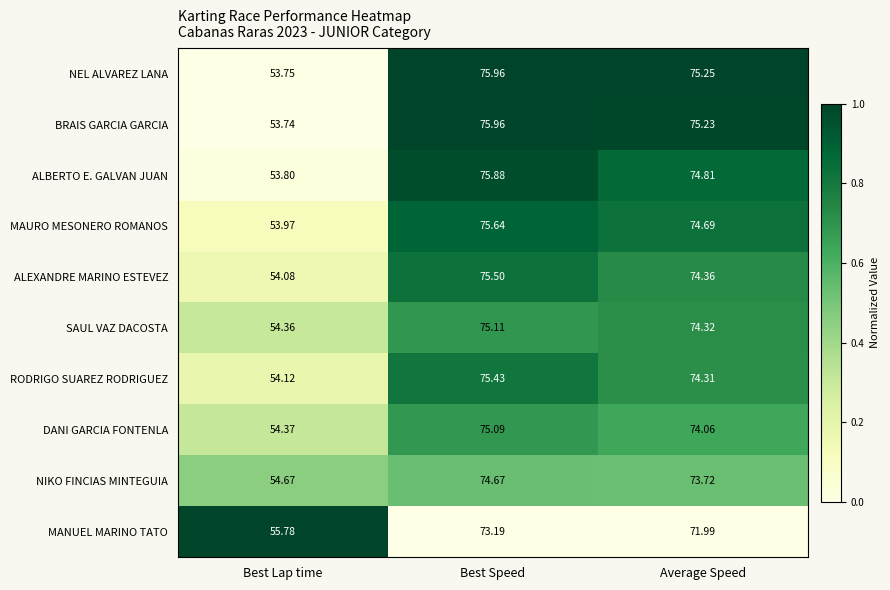

Which series has the largest total across all categories?

NEL ALVAREZ LANA